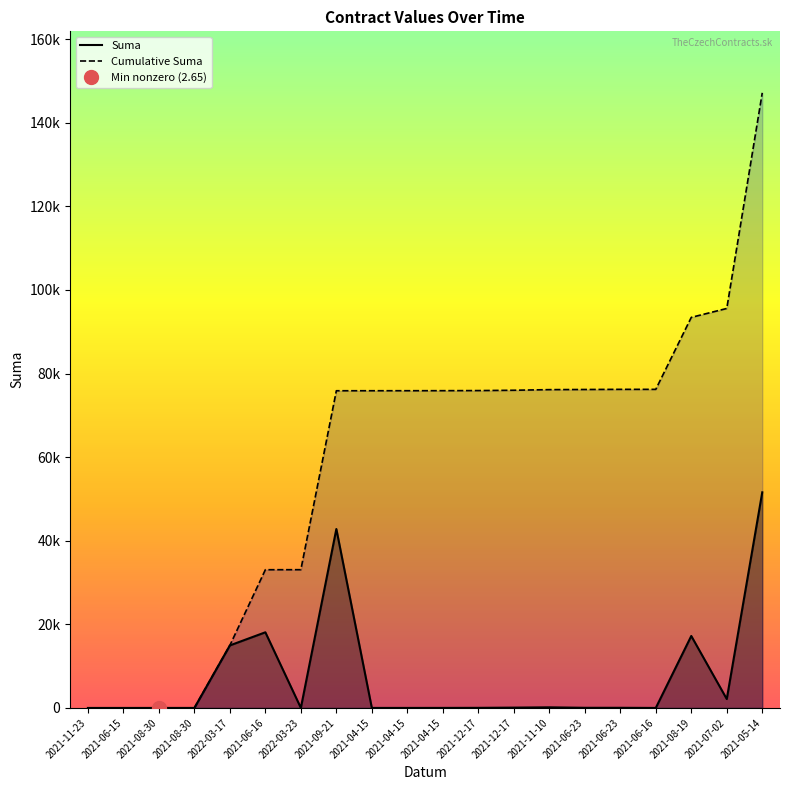

Reading left to right, what are all the values shown in this chart?

Suma: 2021-11-23=0.0	2021-06-15=0.0	2021-08-30=2.6	2021-08-30=3.2	2022-03-17=14962.0	2021-06-16=18100.0	2022-03-23=9.0	2021-09-21=42812.0	2021-04-15=4.0	2021-04-15=4.0	2021-04-15=8.3	2021-12-17=25.0	2021-12-17=77.3	2021-11-10=146.4	2021-06-23=34.9	2021-06-23=34.9	2021-06-16=0.0	2021-08-19=17220.0	2021-07-02=2130.8	2021-05-14=51588.0
Cumulative Suma: 2021-11-23=0.0	2021-06-15=0.0	2021-08-30=2.6	2021-08-30=5.9	2022-03-17=14967.9	2021-06-16=33067.9	2022-03-23=33076.9	2021-09-21=75888.9	2021-04-15=75892.9	2021-04-15=75896.9	2021-04-15=75905.3	2021-12-17=75930.3	2021-12-17=76007.6	2021-11-10=76153.9	2021-06-23=76188.9	2021-06-23=76223.8	2021-06-16=76223.8	2021-08-19=93443.8	2021-07-02=95574.6	2021-05-14=147162.6